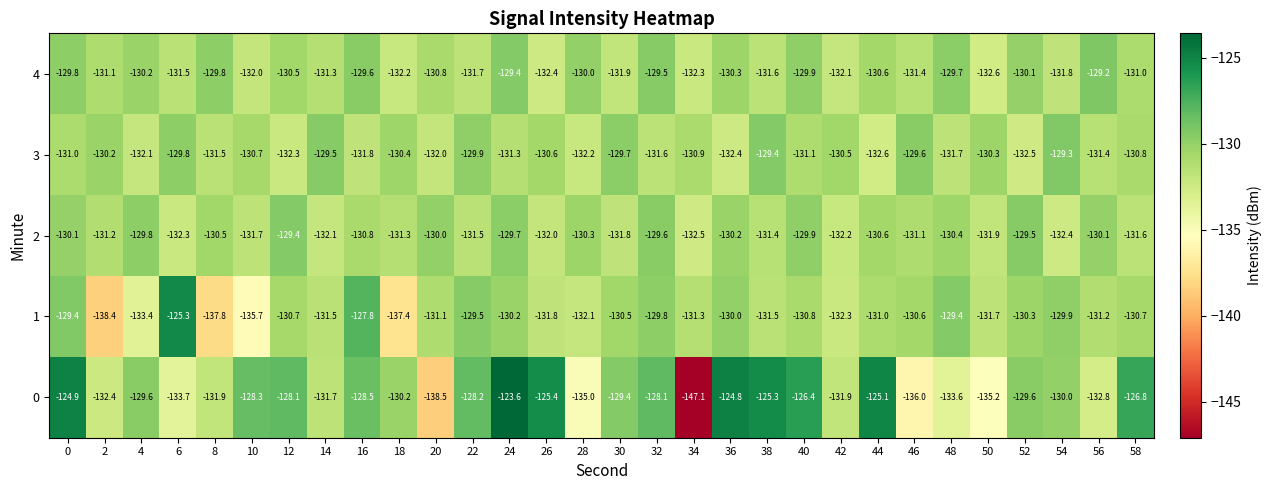

What is the spread (max minus min) of values at 44?

7.5